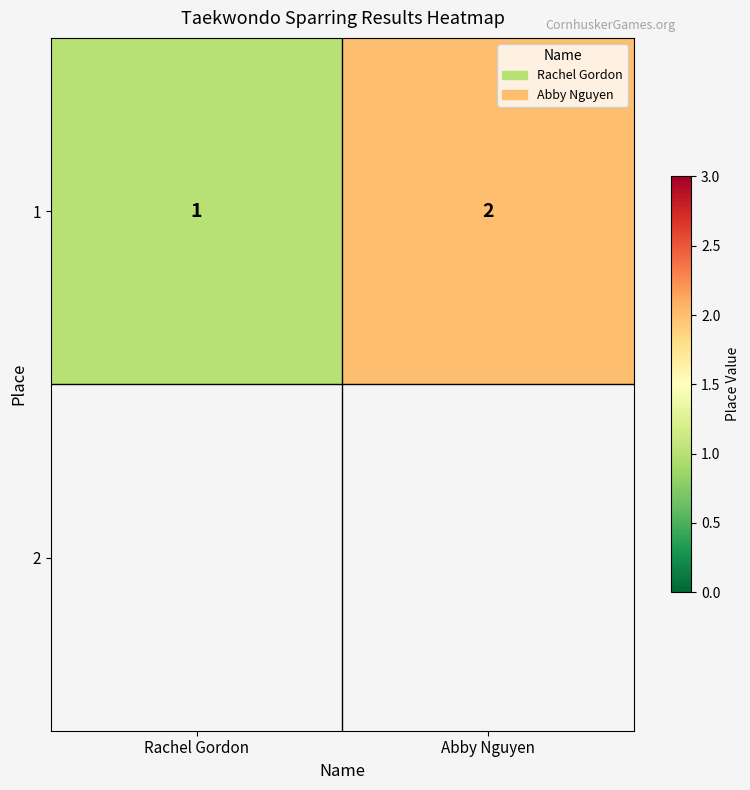

How many data points in 1 are less than 2?

1